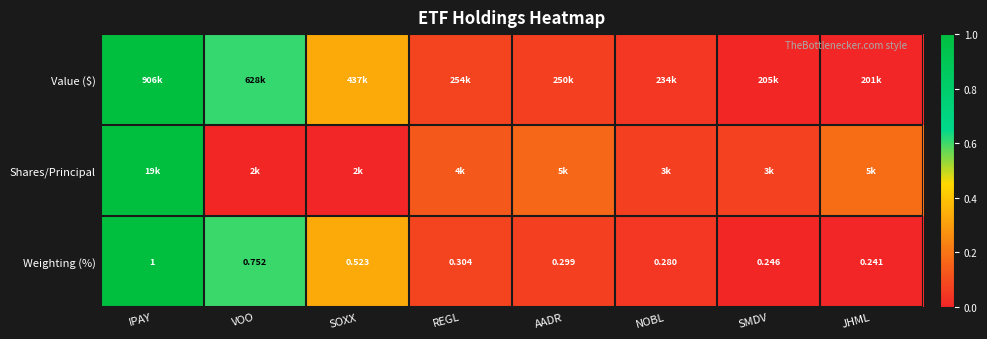

At which label does Weighting (%) reach its peak?

IPAY